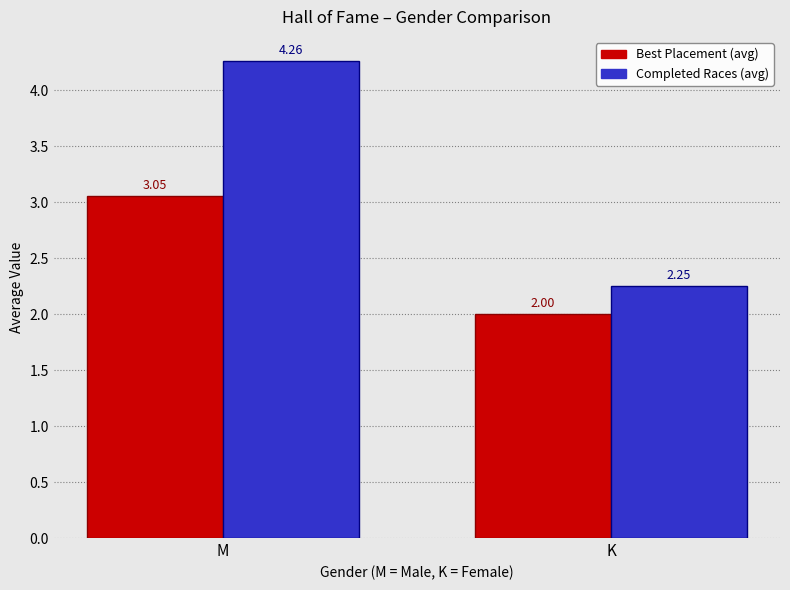

Between M and K, which series saw the biggest shift?

Completed Races (avg)